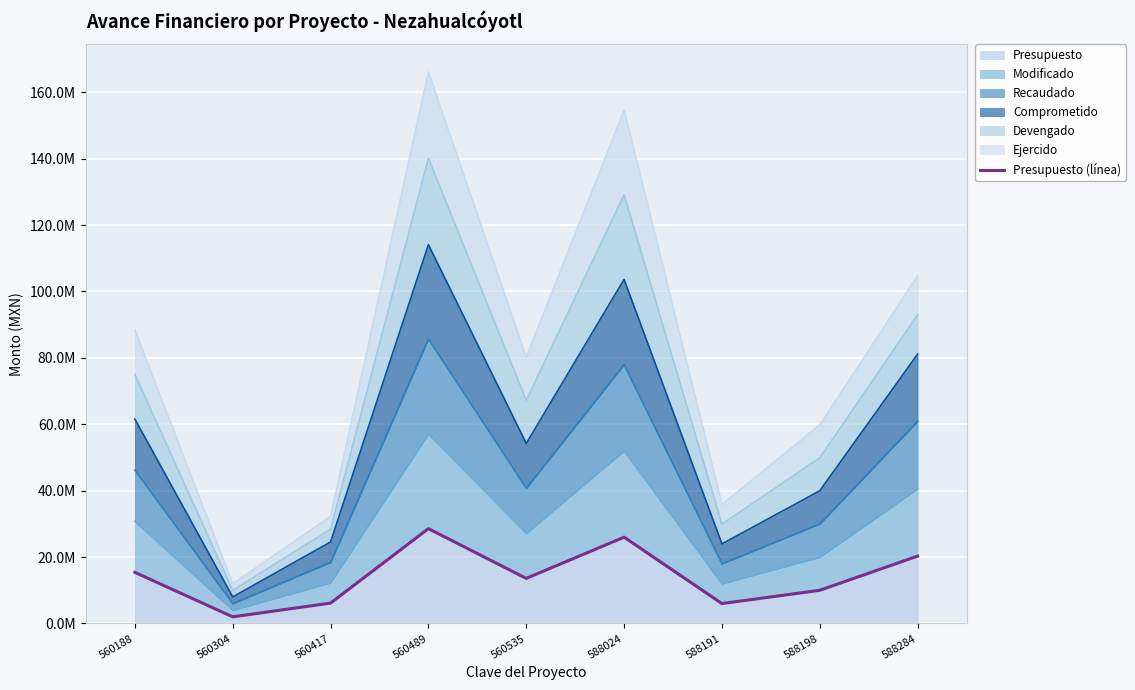

How many points are lower than both their immediate neighbors (excluding endpoints)?

3